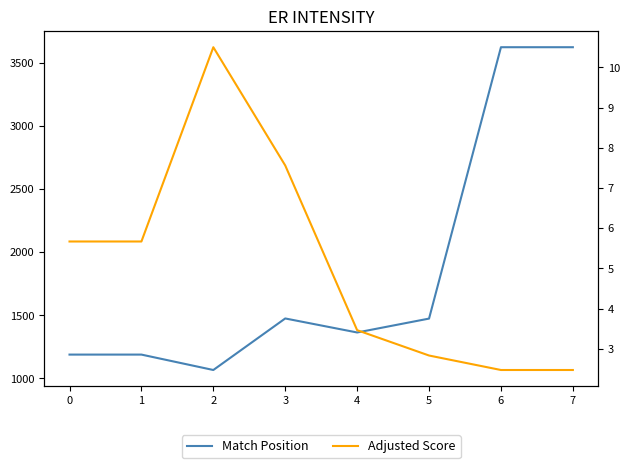

How many lines are shown in the chart?

2